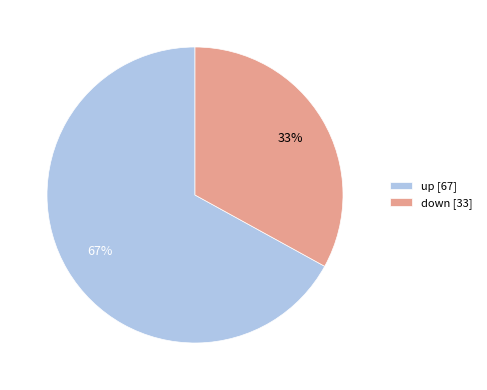

True or false: up accounts for 79% of the total.

False